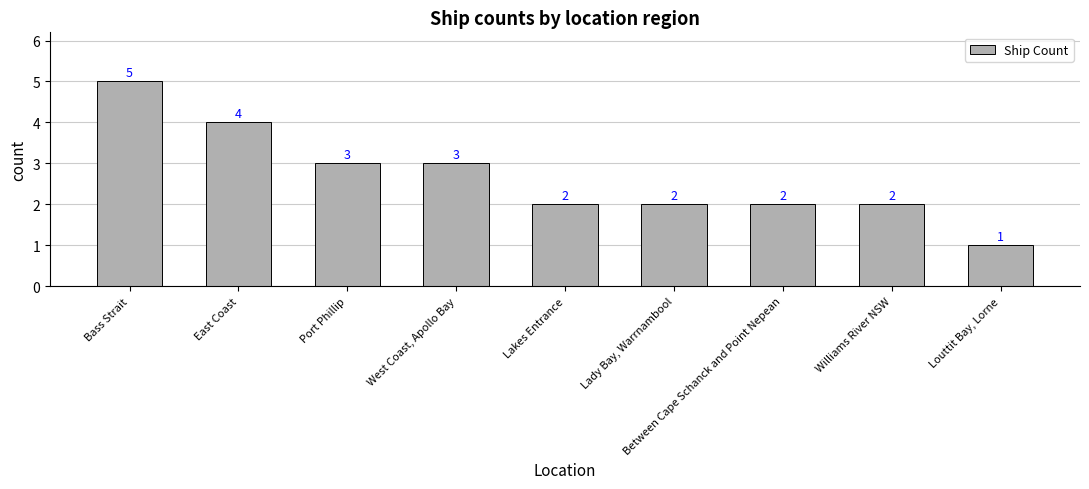

What is the sum of all values?

24